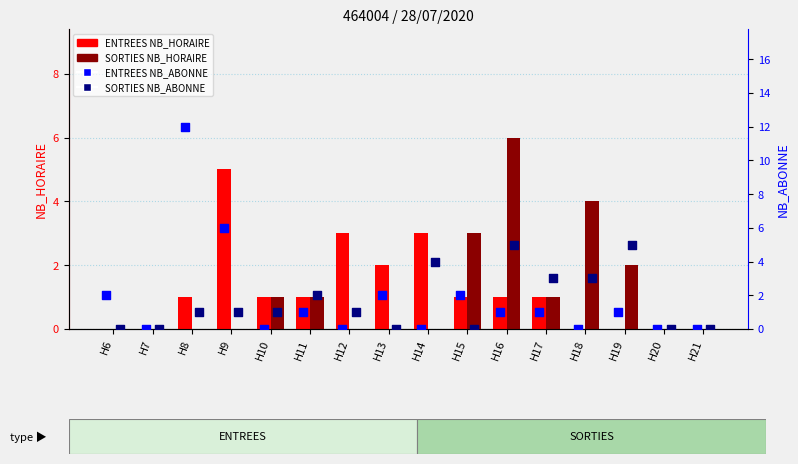

Which series contains the lowest Y value?

ENTREES NB_HORAIRE